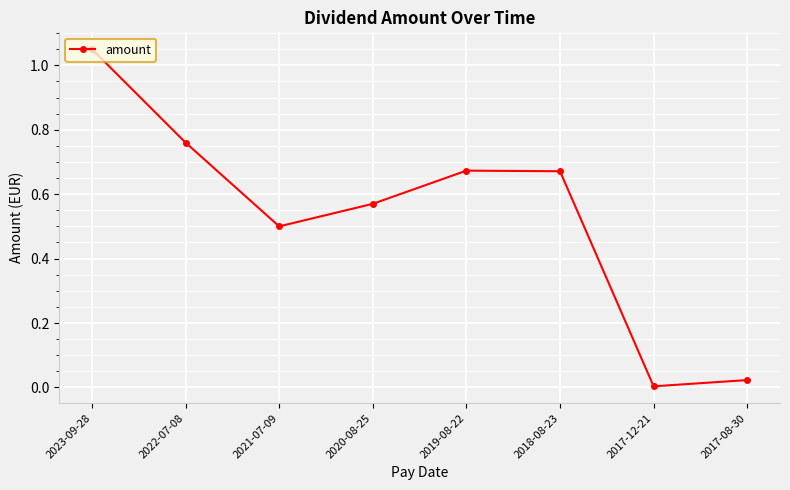

How many interior local peaks (higher than both neighbors) does the data have?

1